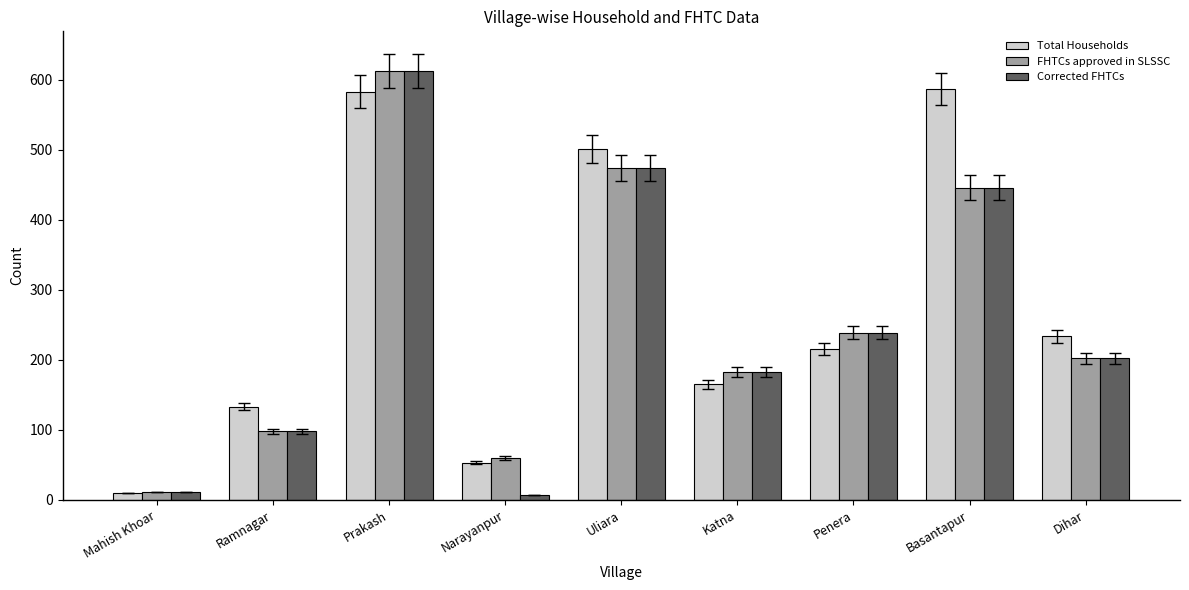

List the labels in order of FHTCs approved in SLSSC value, smallest first.

Mahish Khoar, Narayanpur, Ramnagar, Katna, Dihar, Penera, Basantapur, Uliara, Prakash